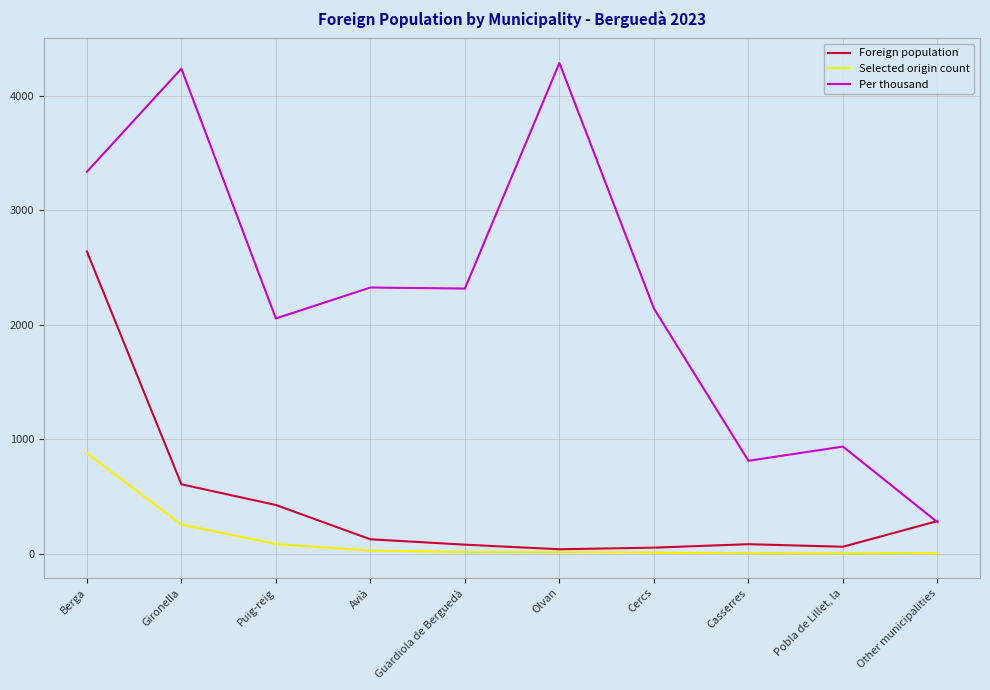

Which series ends up on top after the final intersection of Per thousand and Foreign population?

Foreign population